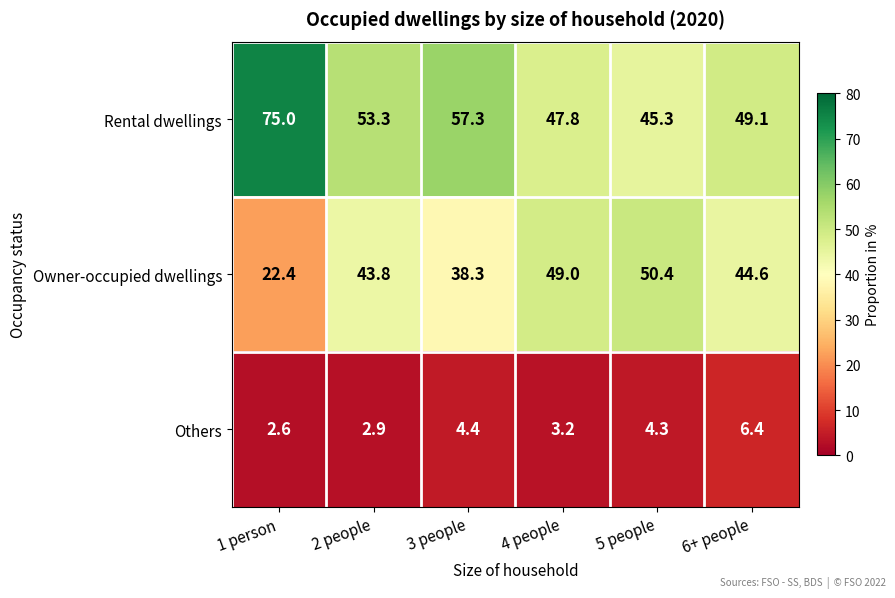

True or false: Others has a value of 1.6 at 4 people.

False